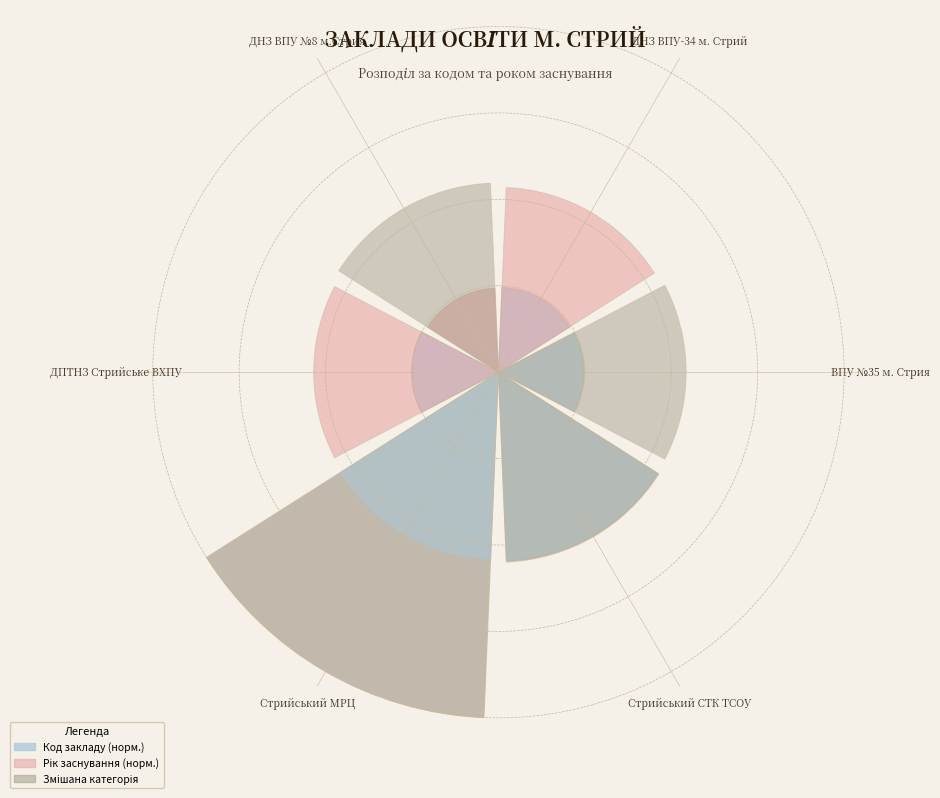

Which series changed the most between ДНЗ ВПУ №8 м.Стрия and ДПТНЗ Стрийське ВХПУ?

Рік заснування (норм.)